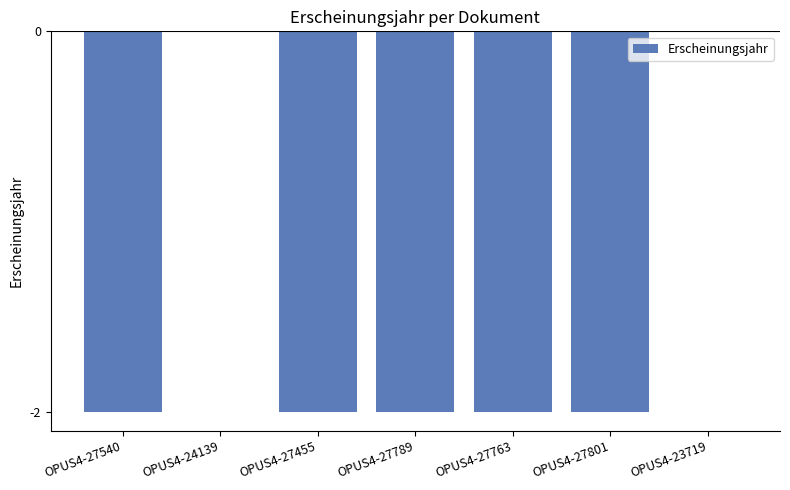

What is the sum of the values at OPUS4-27789 and OPUS4-27540?

-4